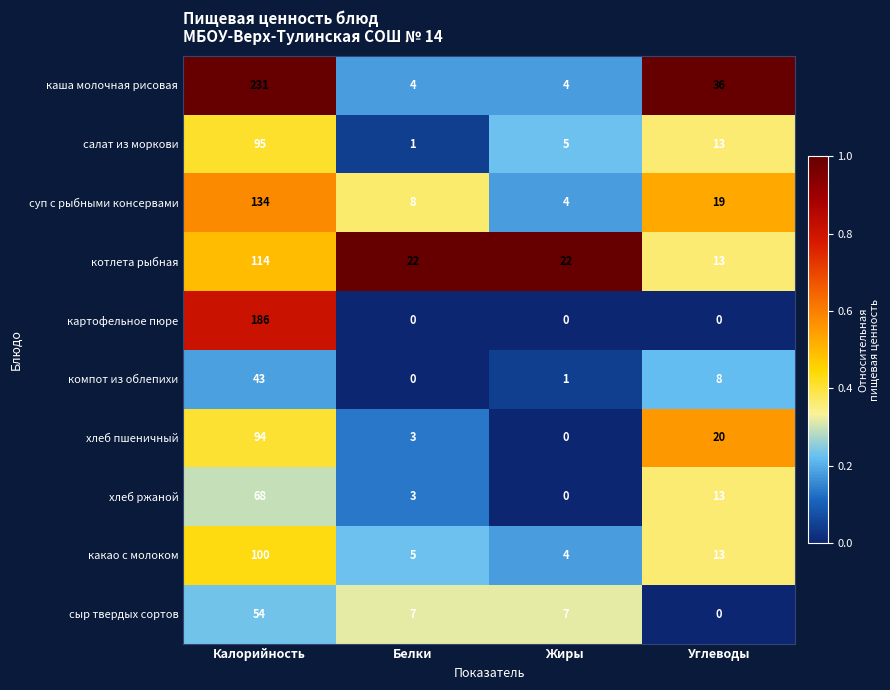

Which label corresponds to the largest value in the chart?

Калорийность